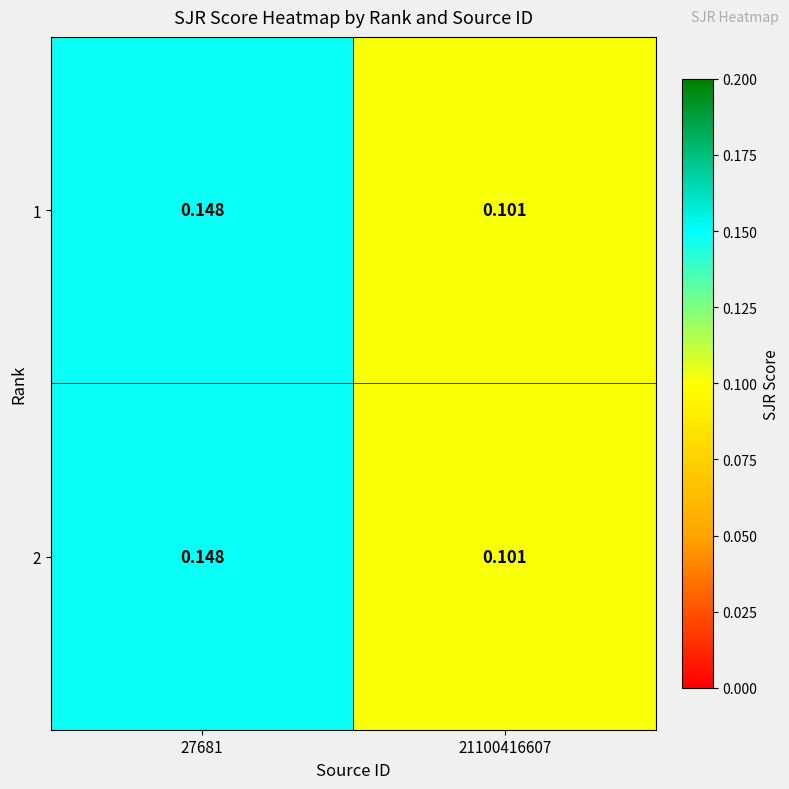

Is the value of 2 at 21100416607 greater than the value of 1 at 27681?

No